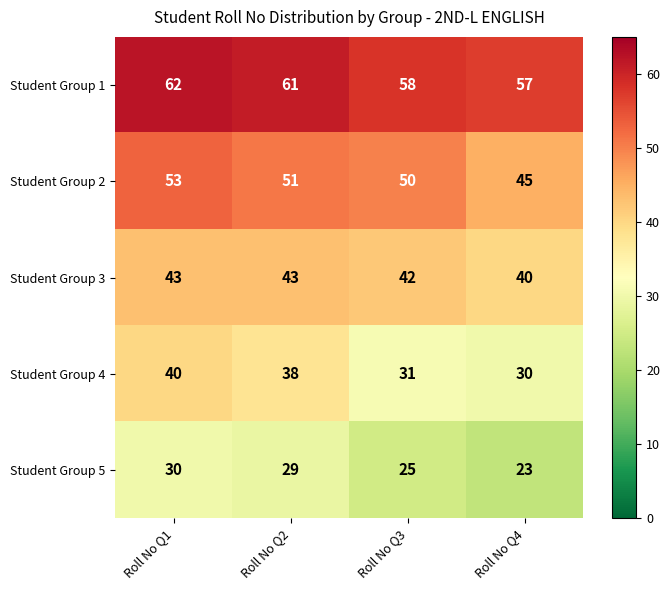

The value of Student Group 3 at Roll No Q2 is 43. True or false?

True